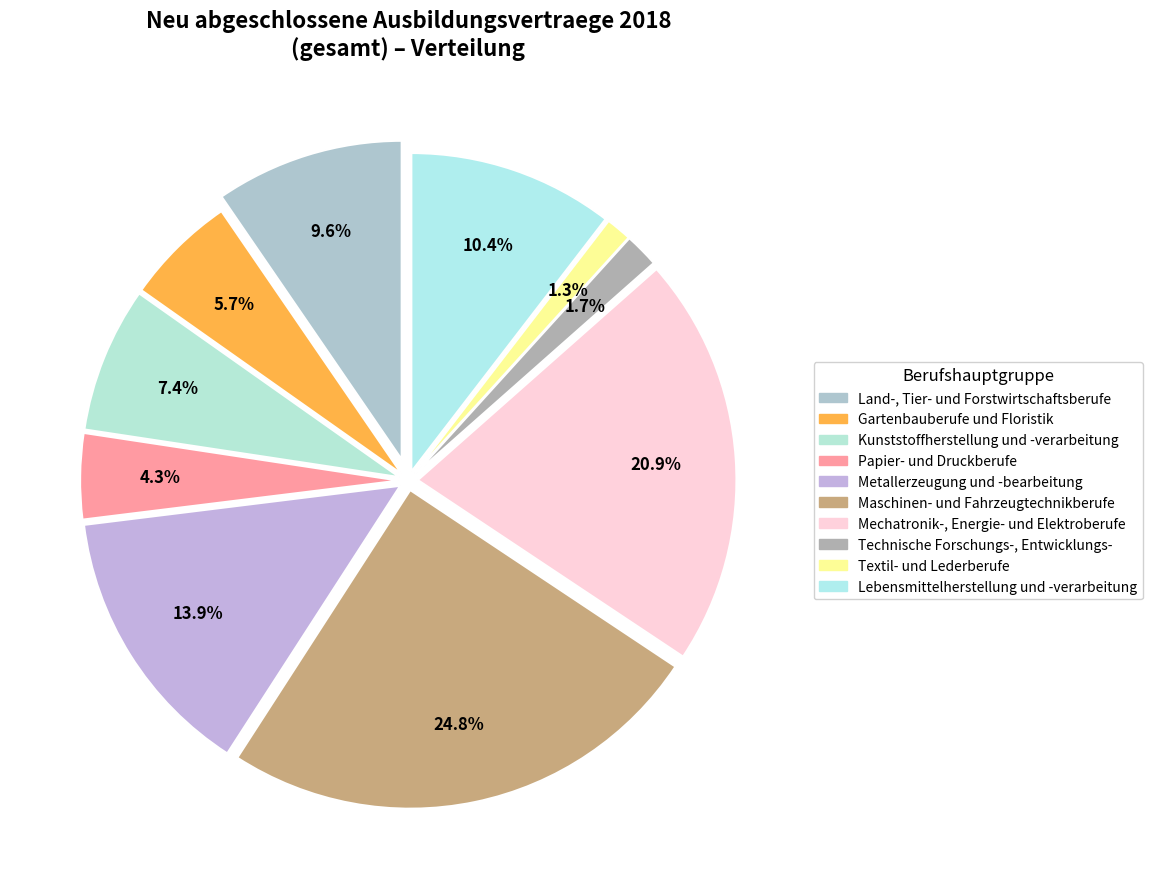

What percentage is the Gartenbauberufe und Floristik slice, to the nearest percent?

6%